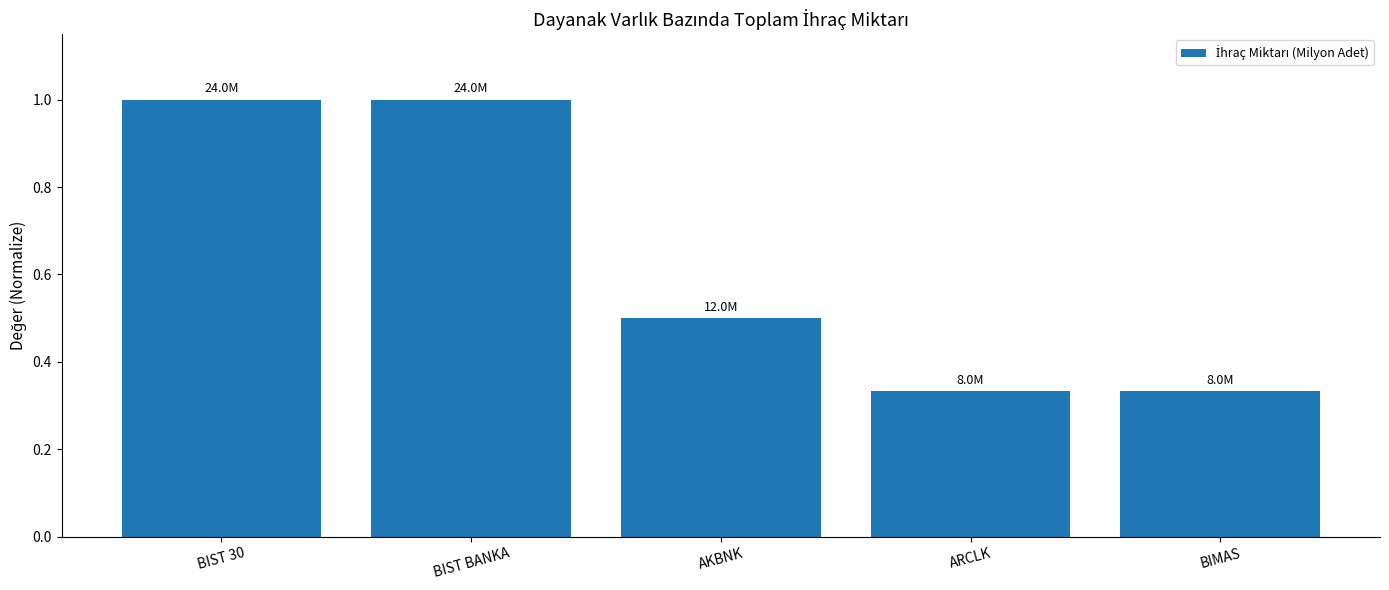

What is the label of the 3rd bar from the right?

AKBNK